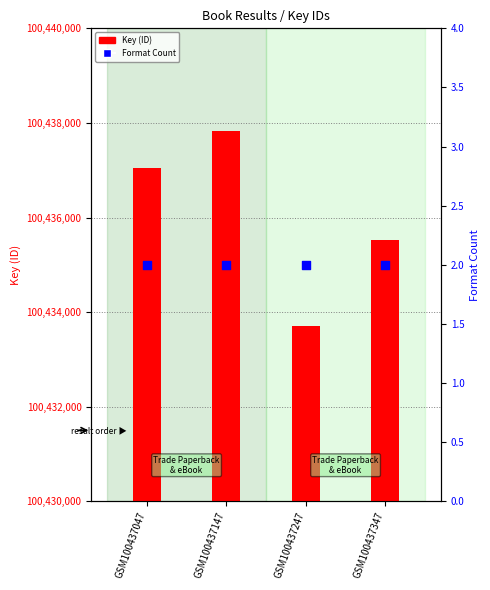

At which category is the sum across all series the highest?

GSM100437147